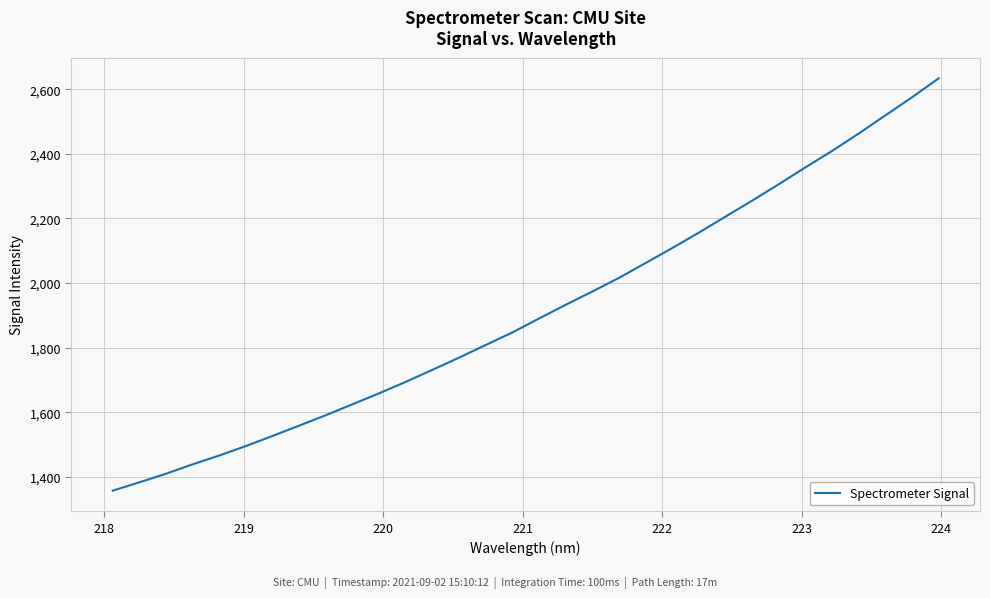

What is the smallest value displayed?

1357.2